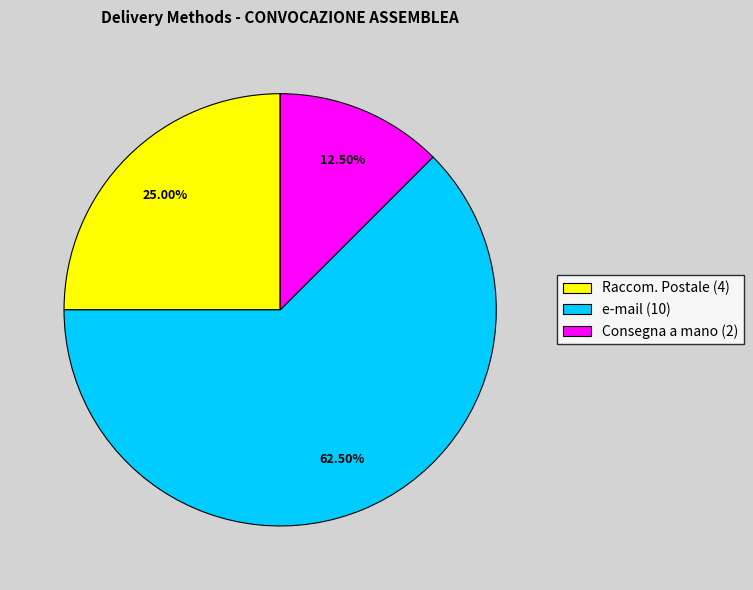

Rank the categories by value from highest to lowest.

e-mail (10), Raccom. Postale (4), Consegna a mano (2)